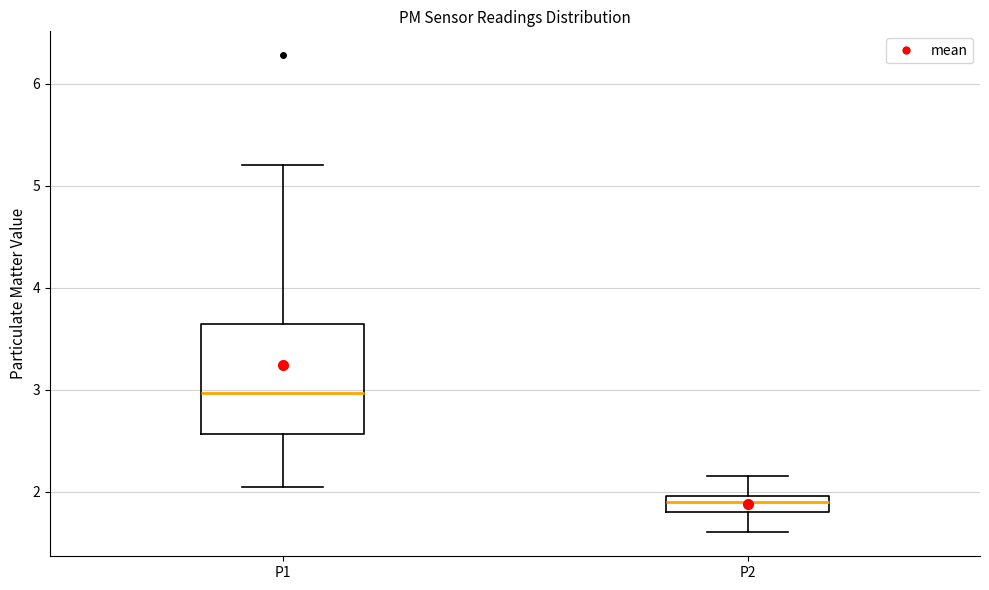

Comparing the boxes themselves (not the whiskers), which one is the tallest?

P1